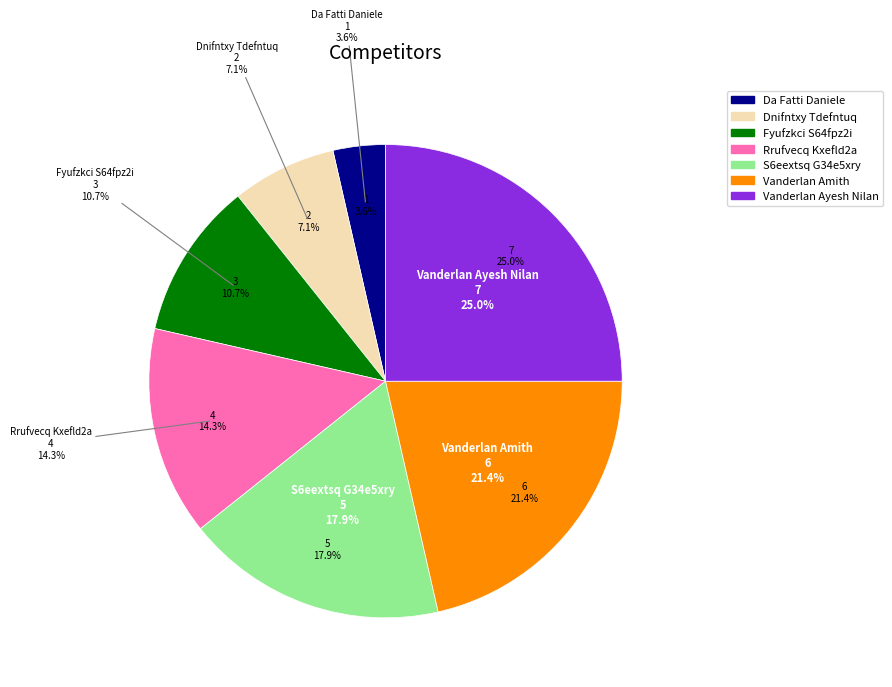

The Vanderlan Amith slice represents 21% of the pie. True or false?

True